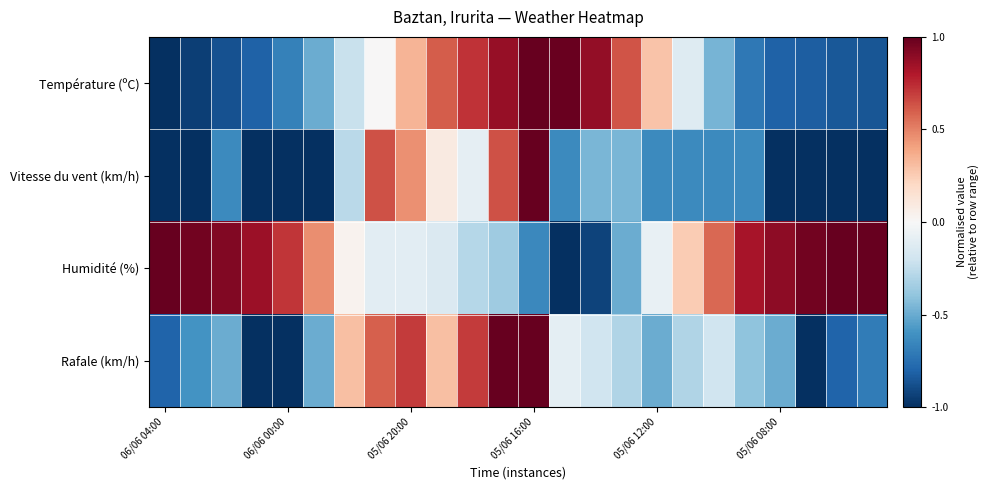

At how many categories does at least one series exceed 0?

24